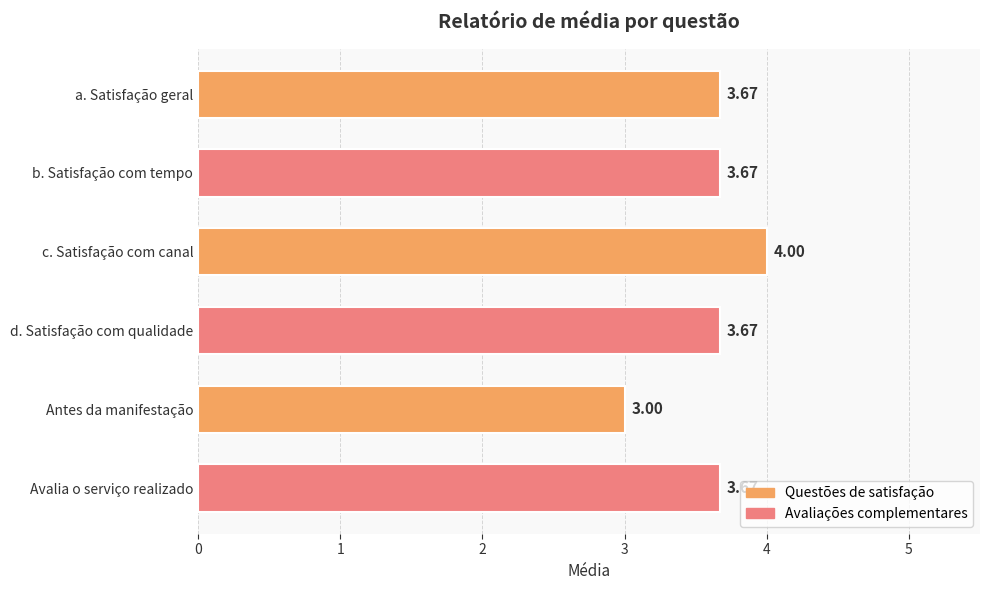

What is the change in value from a. Satisfação geral to c. Satisfação com canal?

+0.3